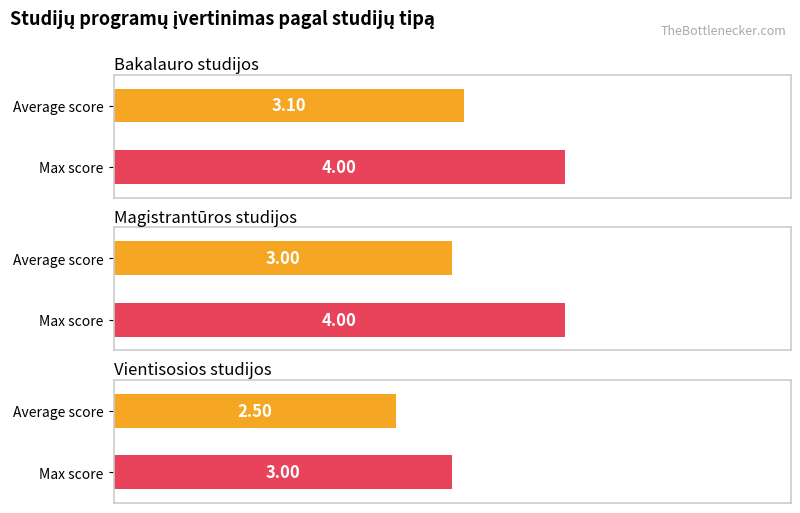

Rank the series by their maximum value, from highest to lowest.

Bakalauro studijos, Magistrantūros studijos, Vientisosios studijos